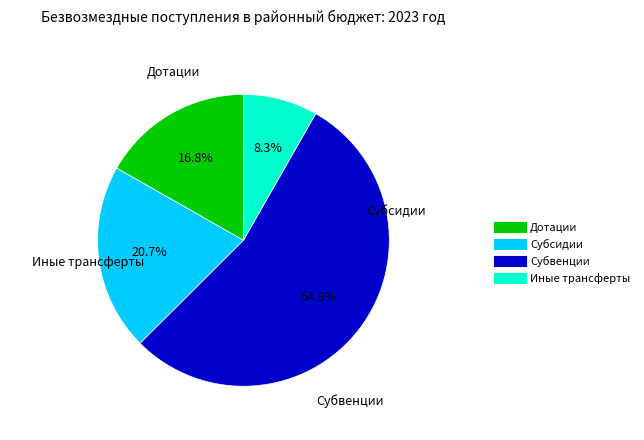

How much of the chart is everything except Субсидии?

79.3%